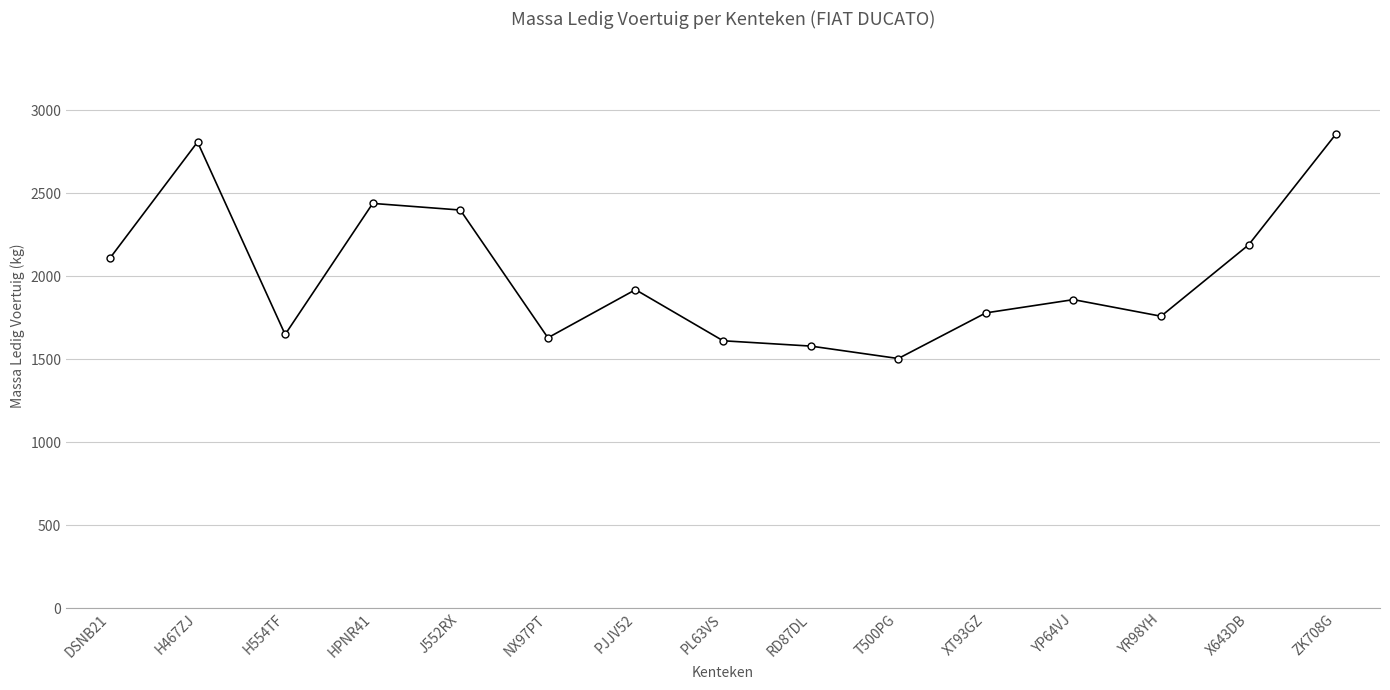

Reading left to right, list all the values displayed in this chart.

DSNB21=2110	H467ZJ=2810	H554TF=1650	HPNR41=2440	J552RX=2400	NX97PT=1630	PJJV52=1920	PL63VS=1612	RD87DL=1580	T500PG=1505	XT93GZ=1780	YP64VJ=1860	YR98YH=1760	X643DB=2190	ZK708G=2860